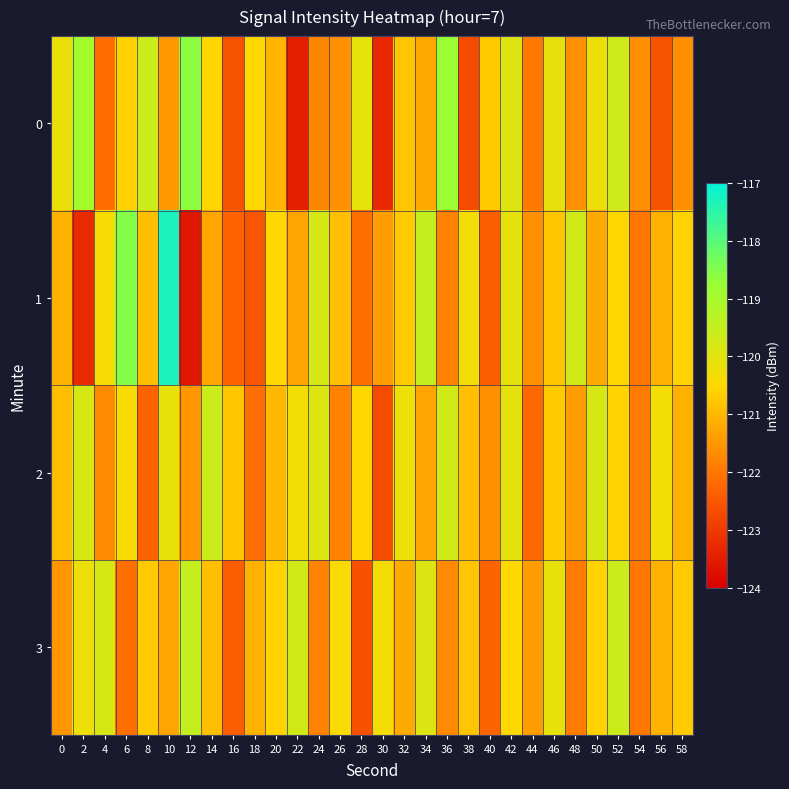

Rank the series by their maximum value, from highest to lowest.

1, 0, 3, 2